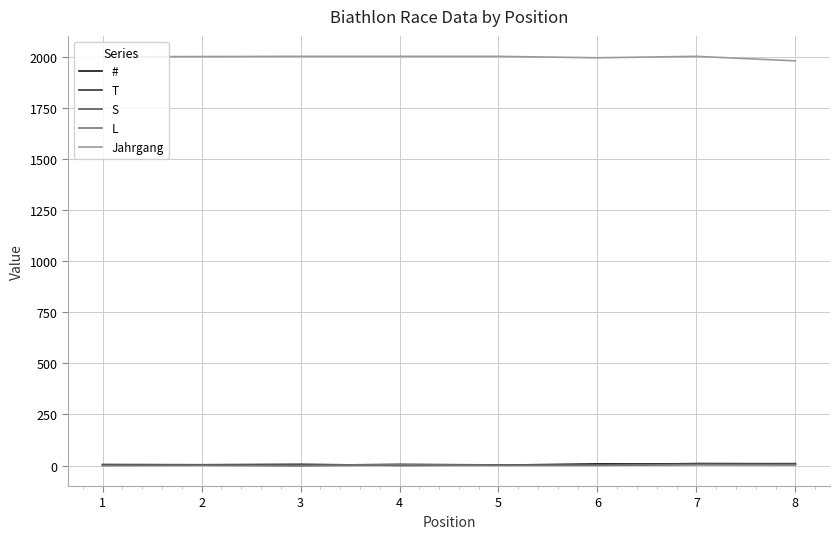

What is the highest value of the Jahrgang series?

2001